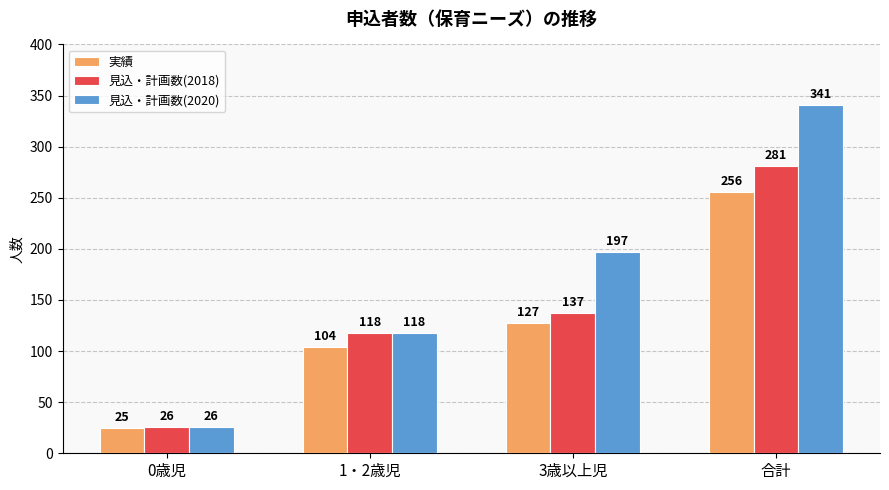

Rank the series by their maximum value, from highest to lowest.

見込・計画数(2020), 見込・計画数(2018), 実績